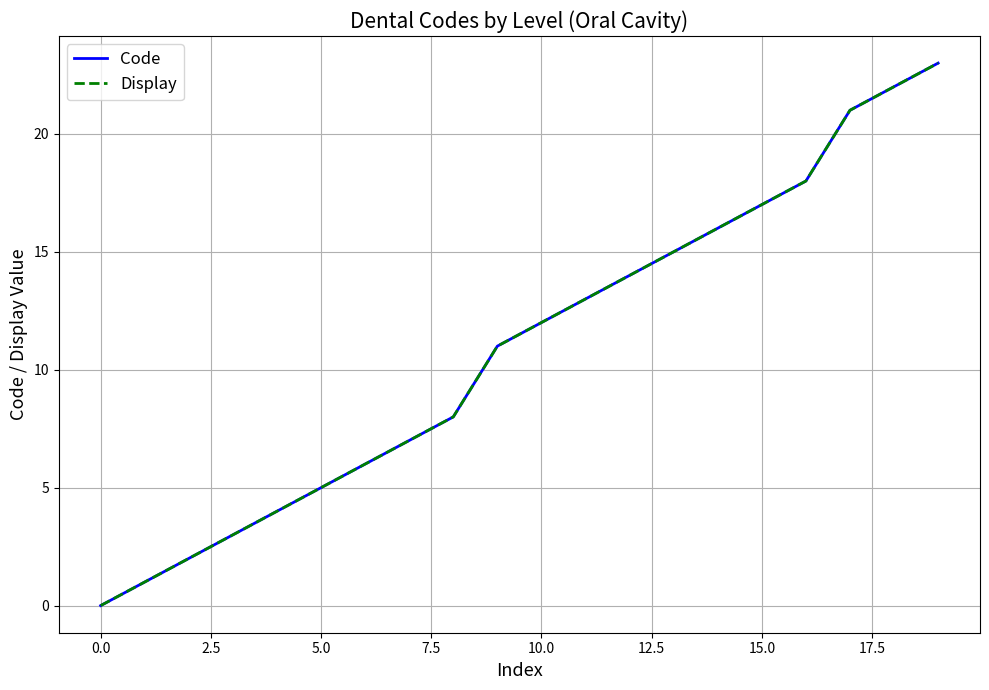

What is the average value of the Code series?

11